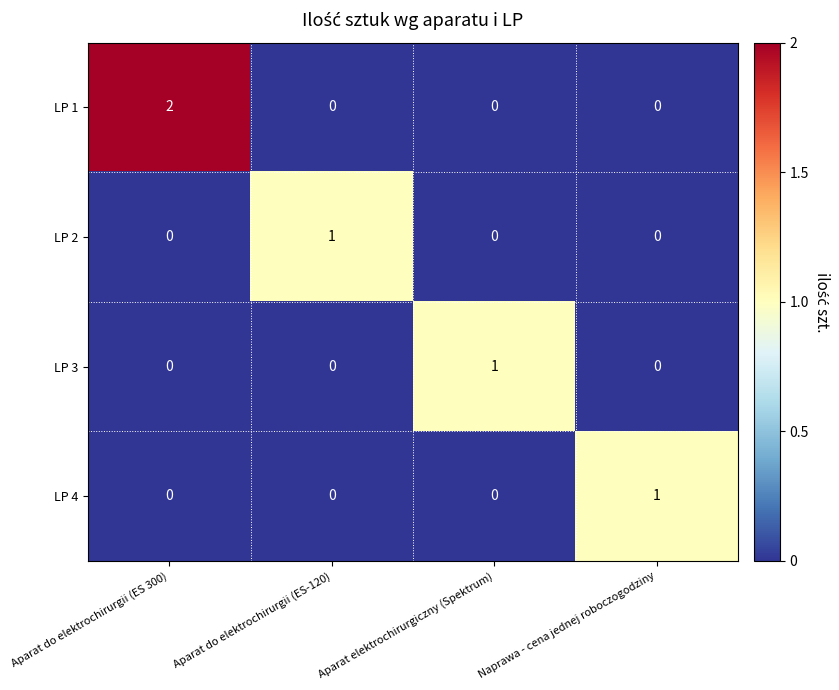

Reading left to right, transcribe all the data shown in this chart.

LP 1: Aparat do elektrochirurgii (ES 300)=2	Aparat do elektrochirurgii (ES-120)=0	Aparat elektrochirurgiczny (Spektrum)=0	Naprawa - cena jednej roboczogodziny=0
LP 2: Aparat do elektrochirurgii (ES 300)=0	Aparat do elektrochirurgii (ES-120)=1	Aparat elektrochirurgiczny (Spektrum)=0	Naprawa - cena jednej roboczogodziny=0
LP 3: Aparat do elektrochirurgii (ES 300)=0	Aparat do elektrochirurgii (ES-120)=0	Aparat elektrochirurgiczny (Spektrum)=1	Naprawa - cena jednej roboczogodziny=0
LP 4: Aparat do elektrochirurgii (ES 300)=0	Aparat do elektrochirurgii (ES-120)=0	Aparat elektrochirurgiczny (Spektrum)=0	Naprawa - cena jednej roboczogodziny=1